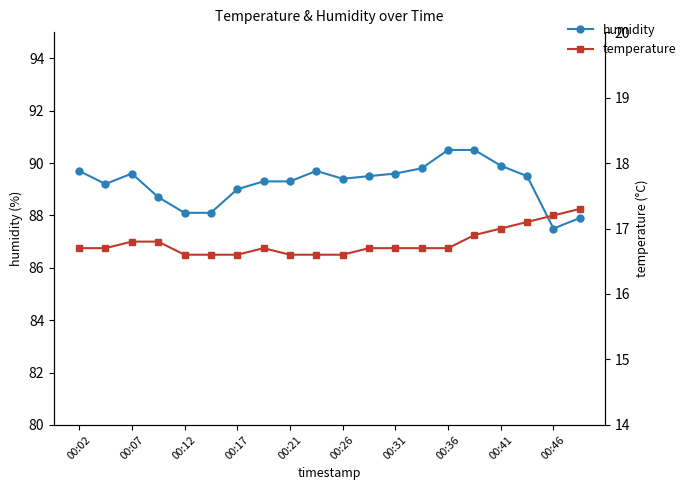

True or false: humidity has a value of 90.5 at 00:36.

True